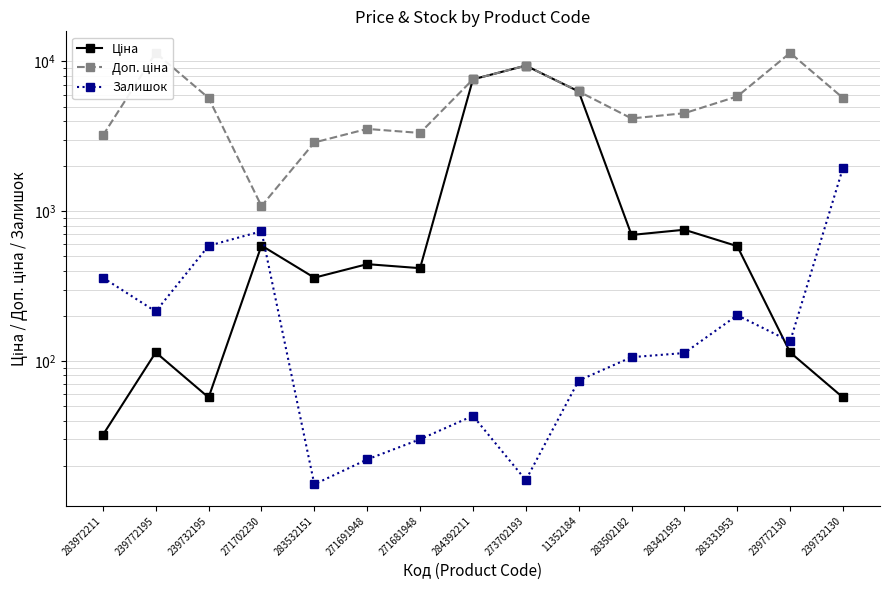

Where does the Ціна series first go above 443?

271702230